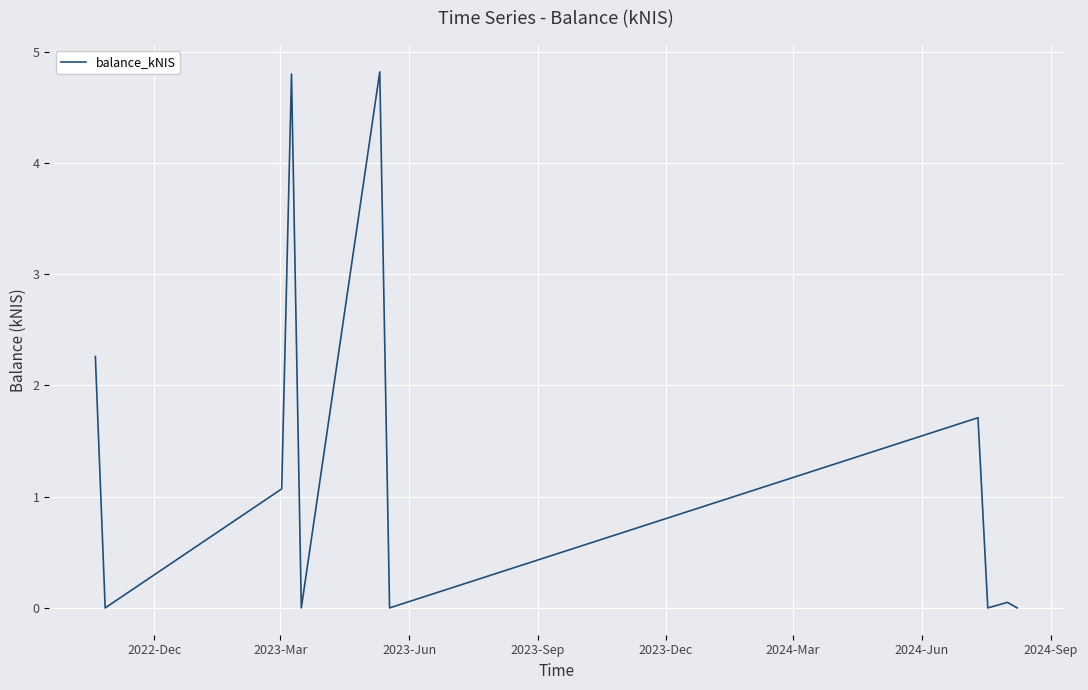

Reading left to right, transcribe all the data shown in this chart.

2.3	0.0	1.1	4.8	0.0	4.8	0.0	1.7	0.0	0.1	0.0